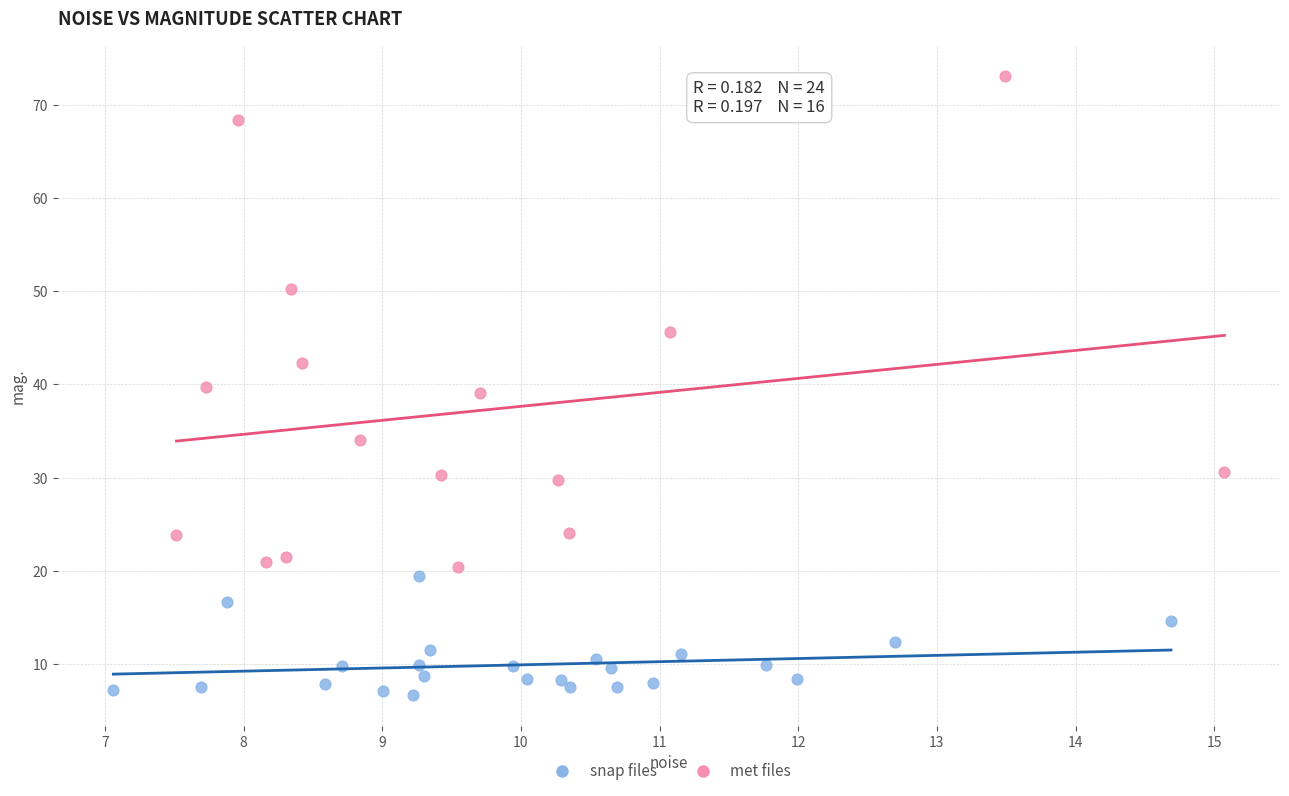

Which series contains the highest Y value?

met files